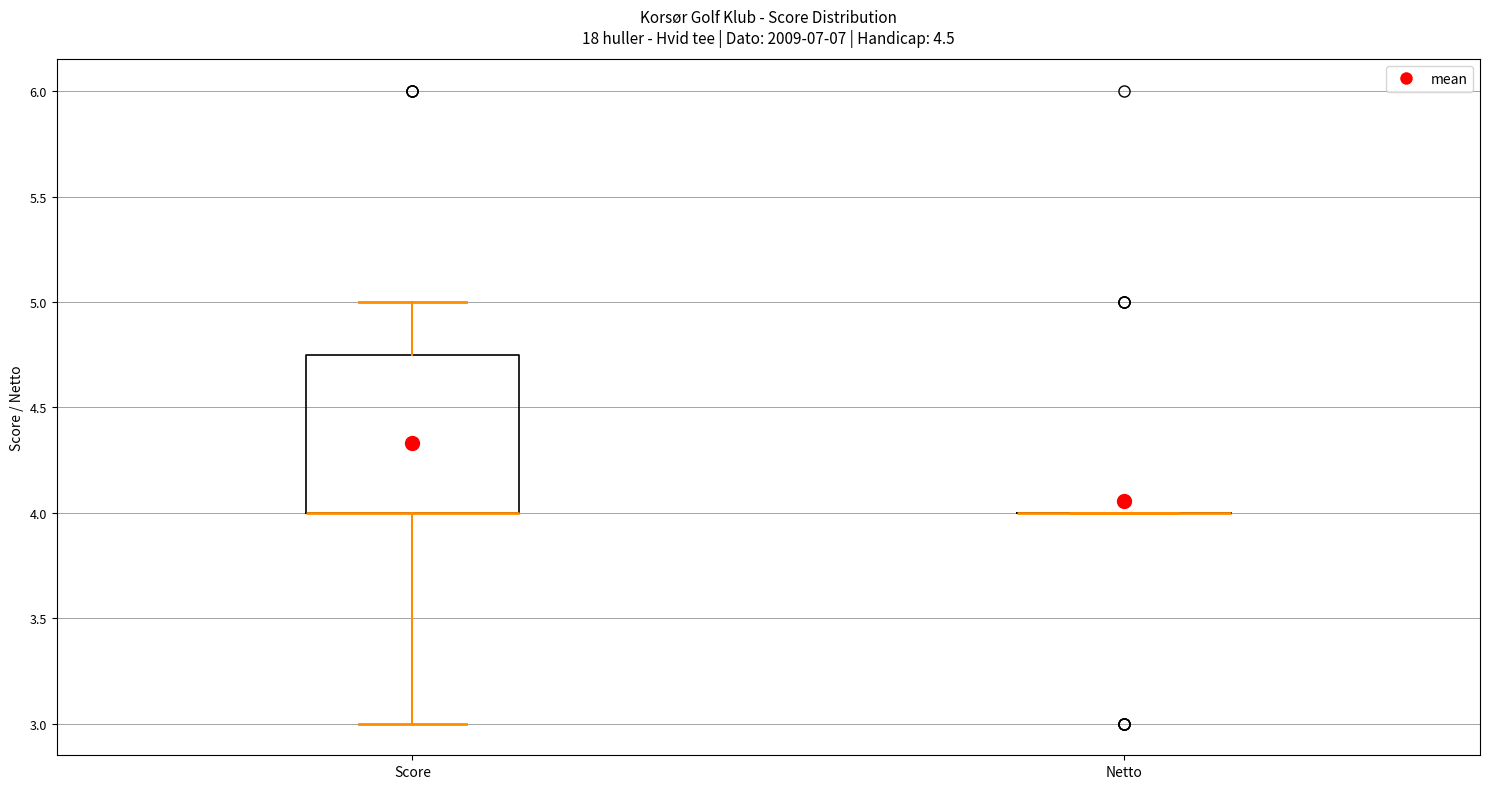

Comparing the boxes themselves (not the whiskers), which one is the tallest?

Score